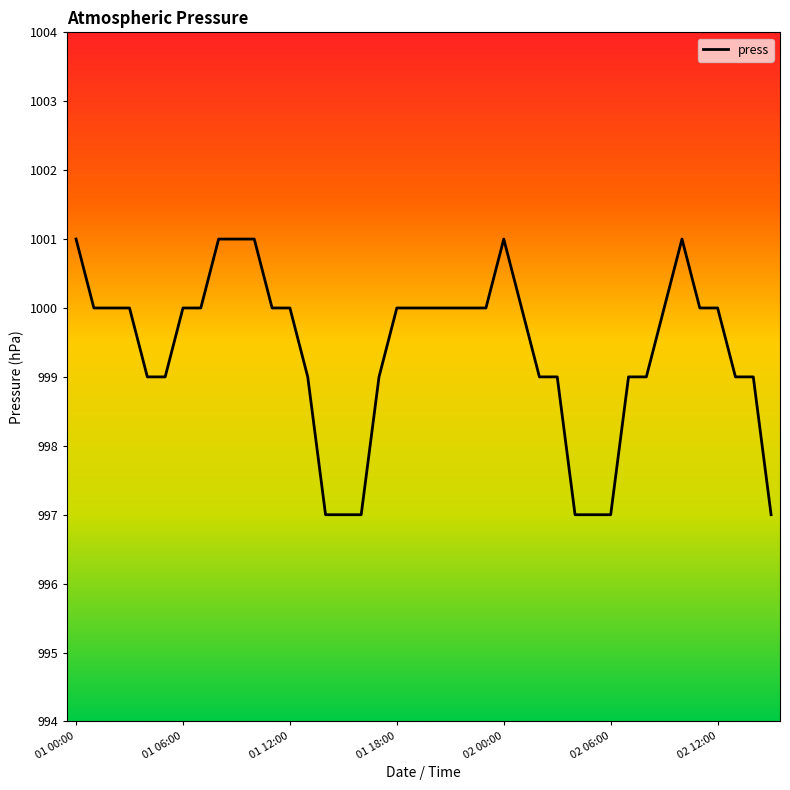

What is the difference between the maximum and minimum values?

4